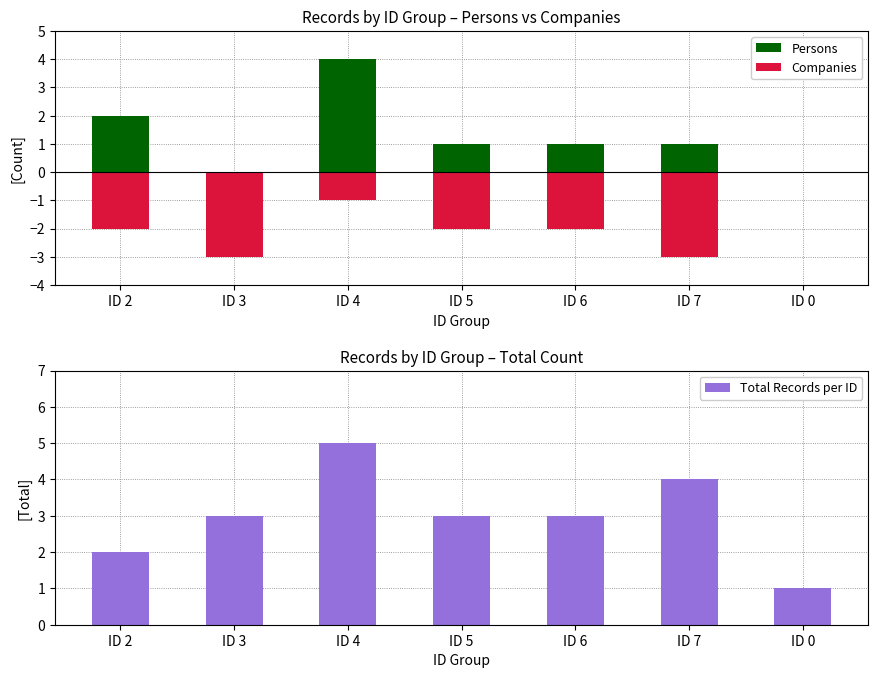

How many data points does each series have?

7